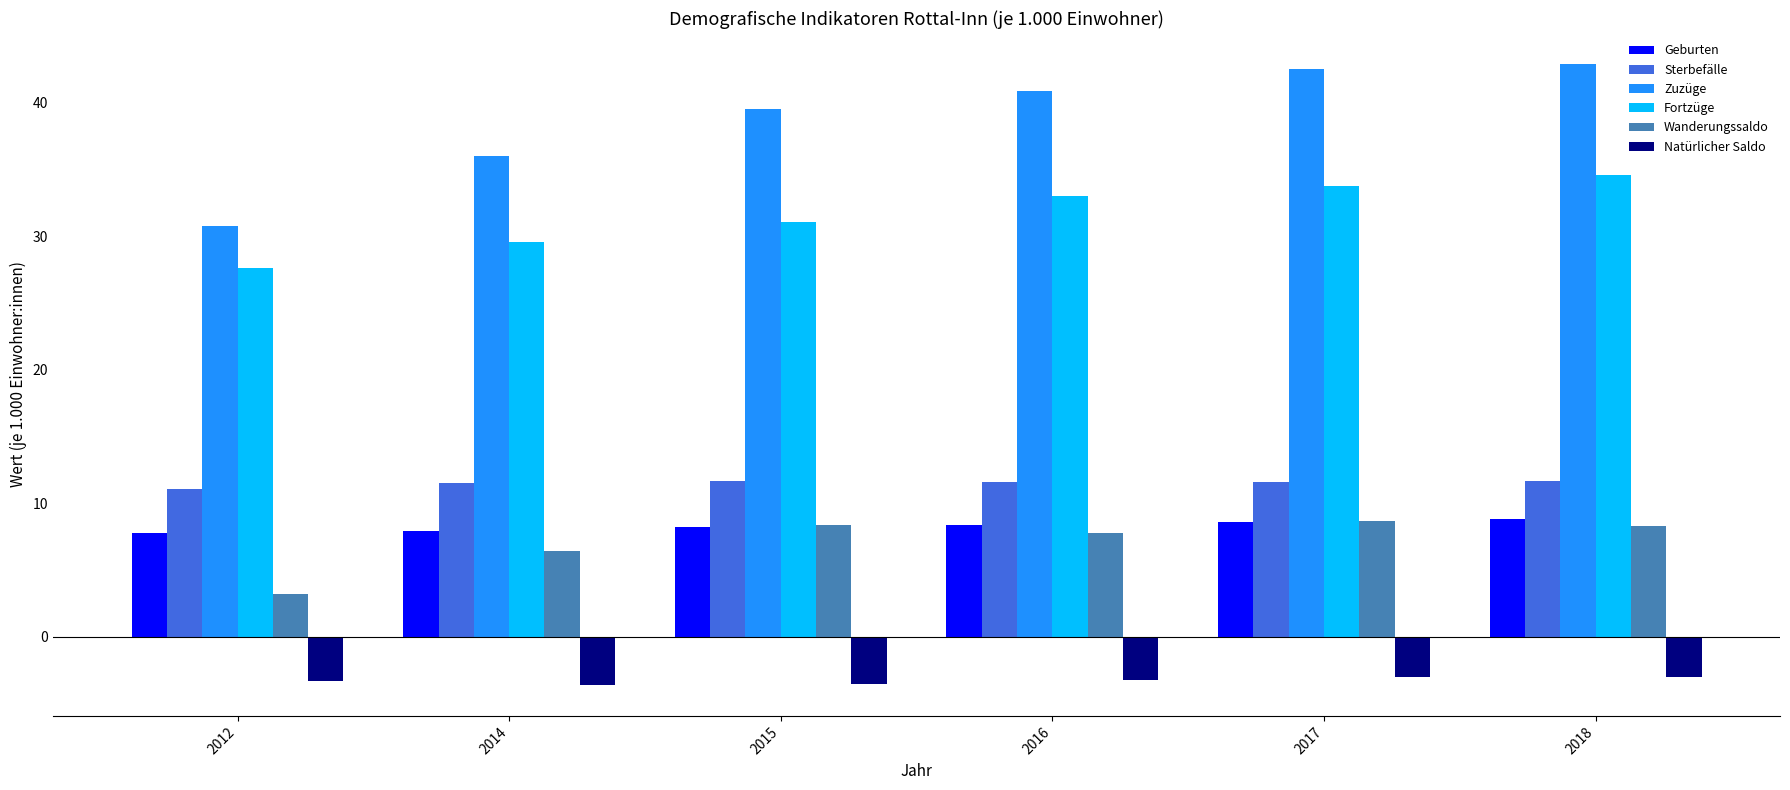

Which series has the largest range (max minus min)?

Zuzüge